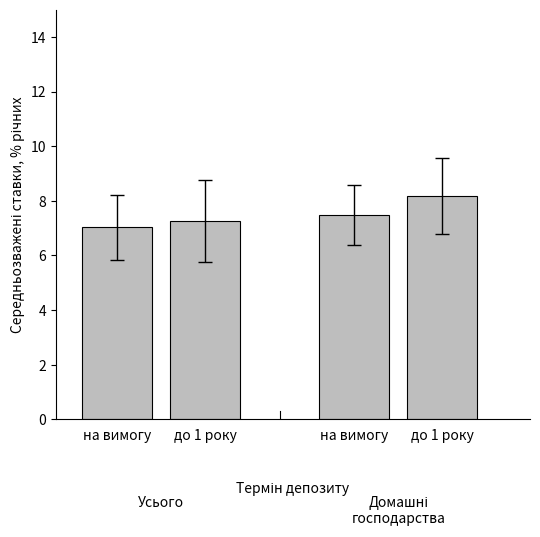

At which label does Домашні господарства reach its minimum?

на вимогу